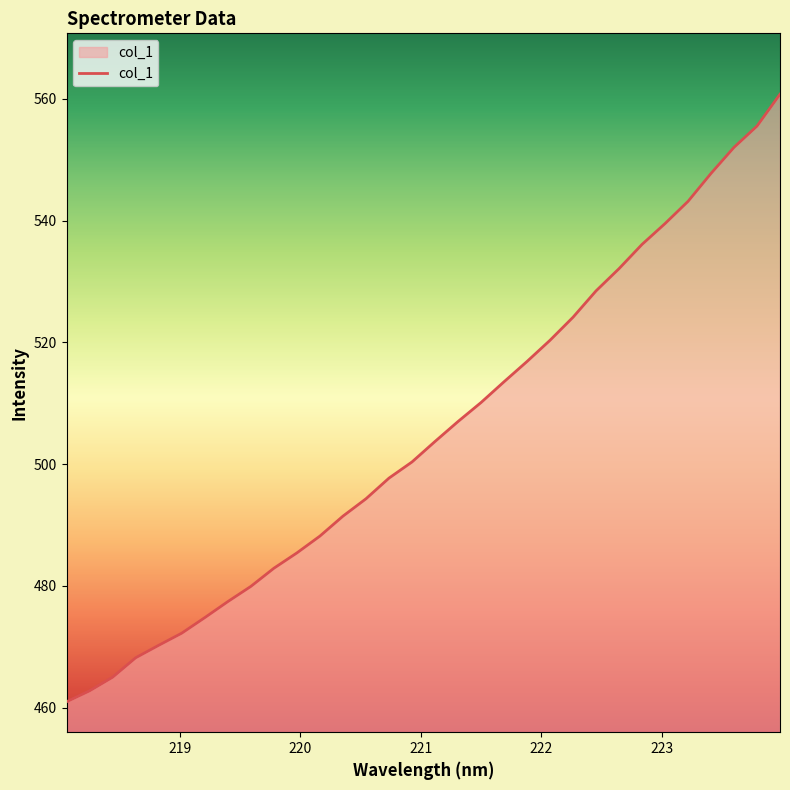

What is the smallest value displayed?

461.0